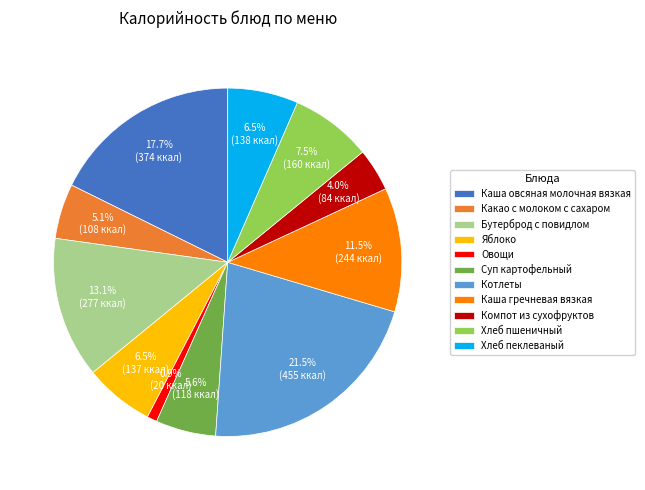

Does Яблоко account for over 50% of the chart?

No